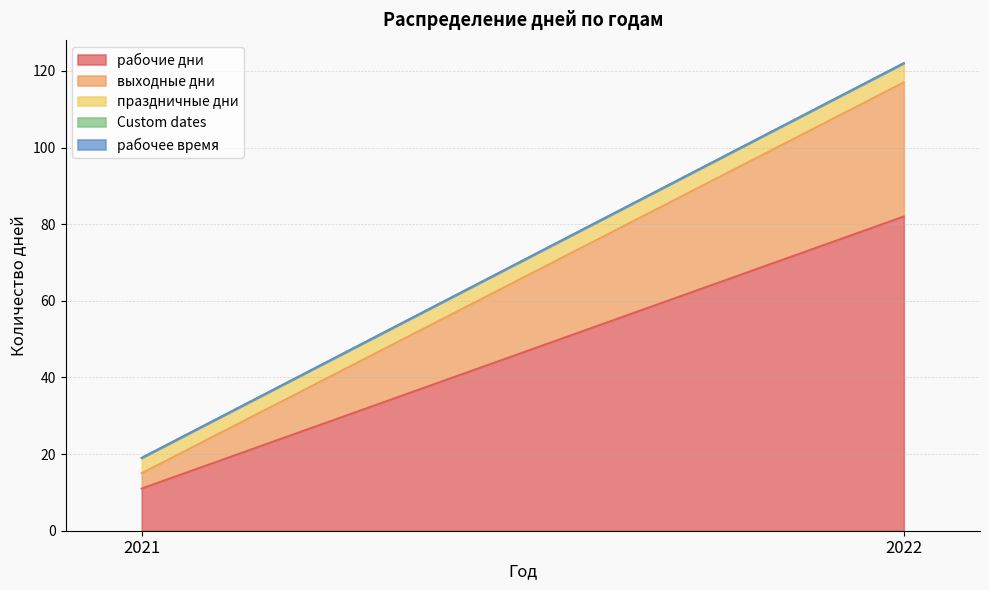

The рабочие дни series shows 11 at 2021. True or false?

True